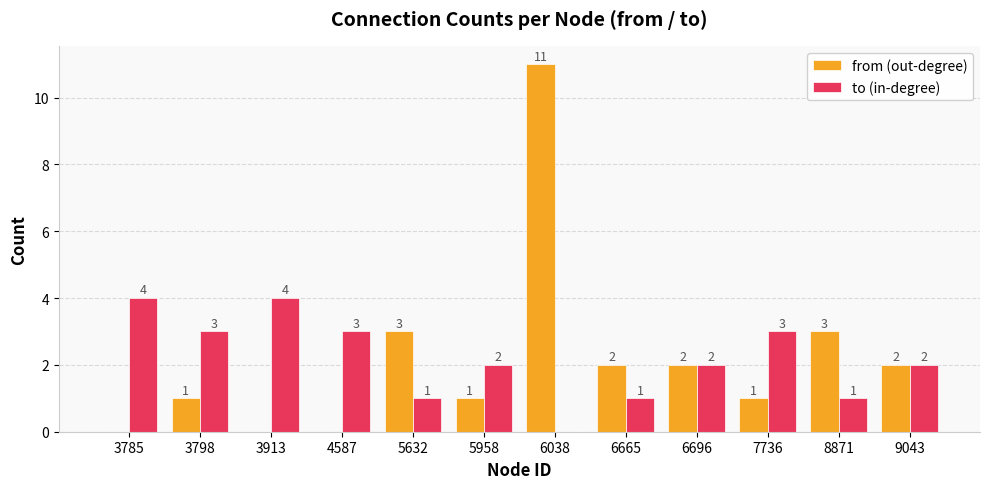

Reading left to right, what are all the values shown in this chart?

from (out-degree): 3785=0	3798=1	3913=0	4587=0	5632=3	5958=1	6038=11	6665=2	6696=2	7736=1	8871=3	9043=2
to (in-degree): 3785=4	3798=3	3913=4	4587=3	5632=1	5958=2	6038=0	6665=1	6696=2	7736=3	8871=1	9043=2